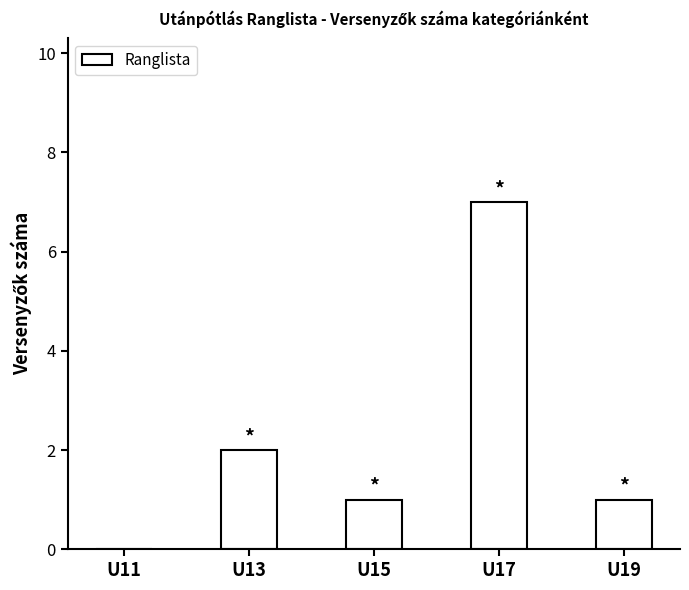

At which category does the chart reach its peak across all series?

U17